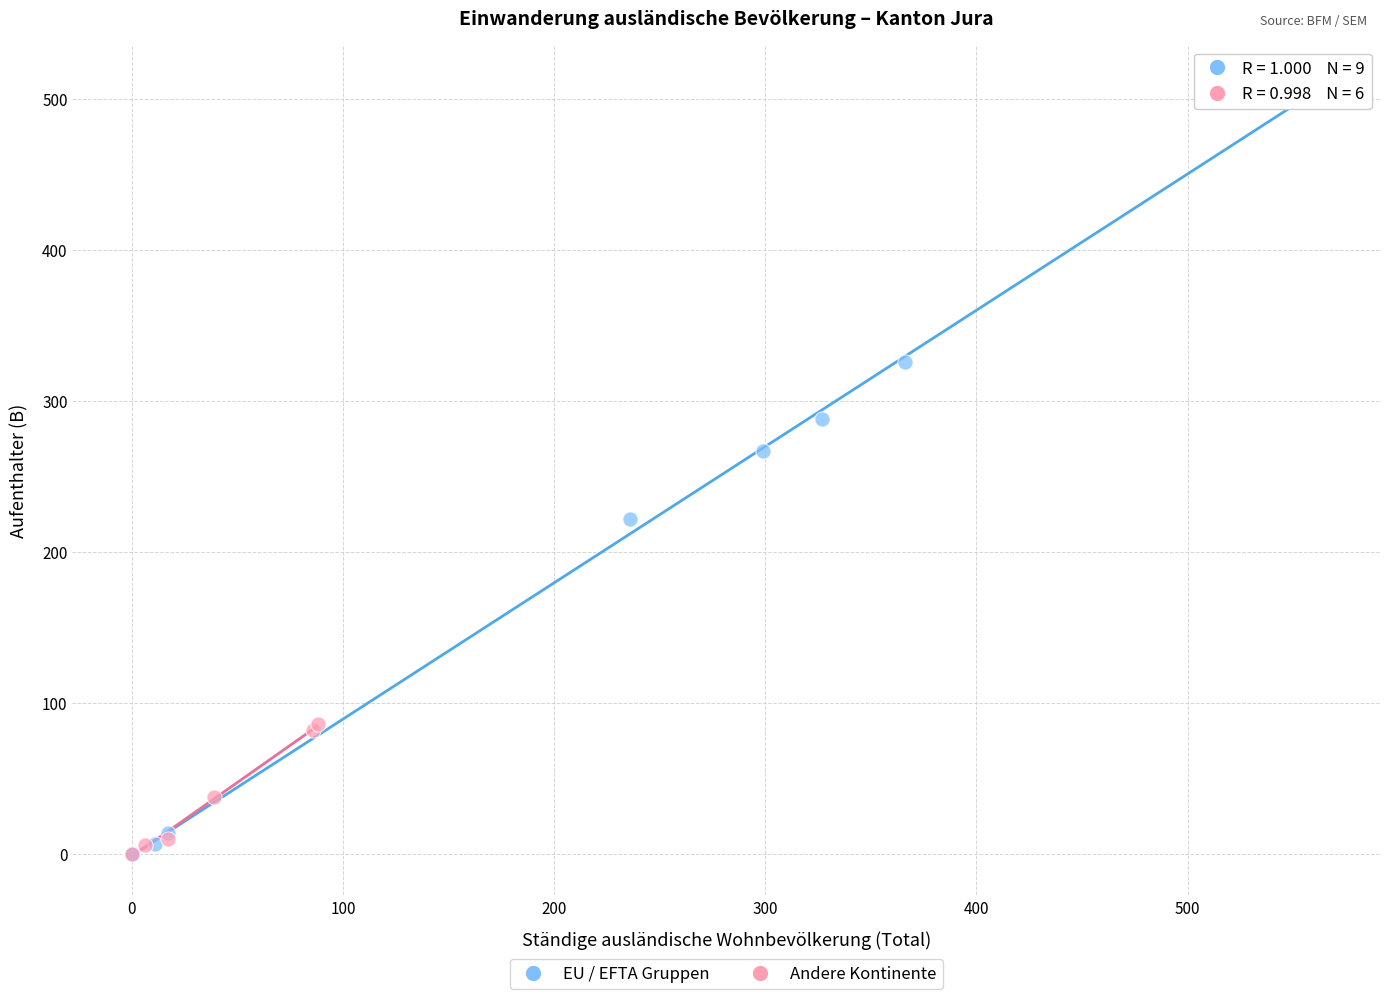

Which series has the largest Y range (max minus min)?

EU / EFTA Gruppen